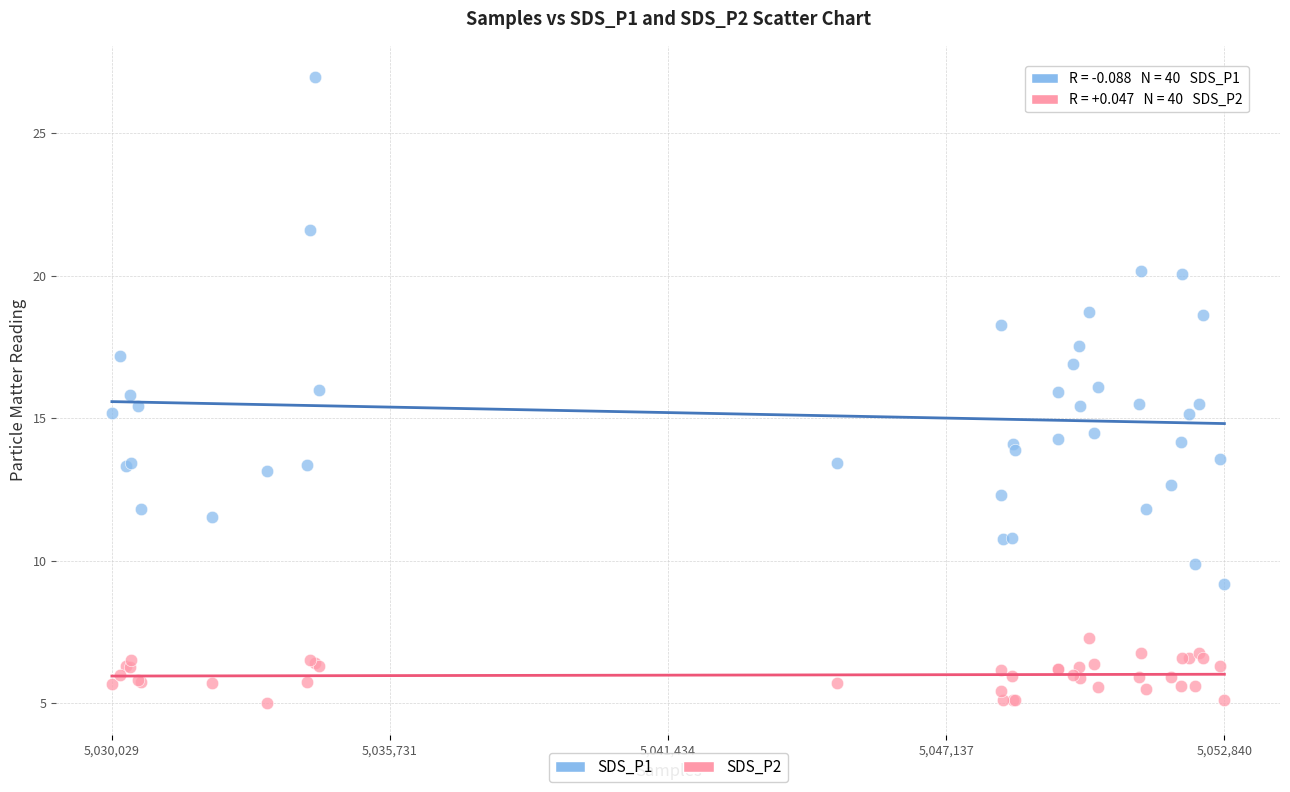

What is the X range (max minus min) for the scatter plot?

22811.0